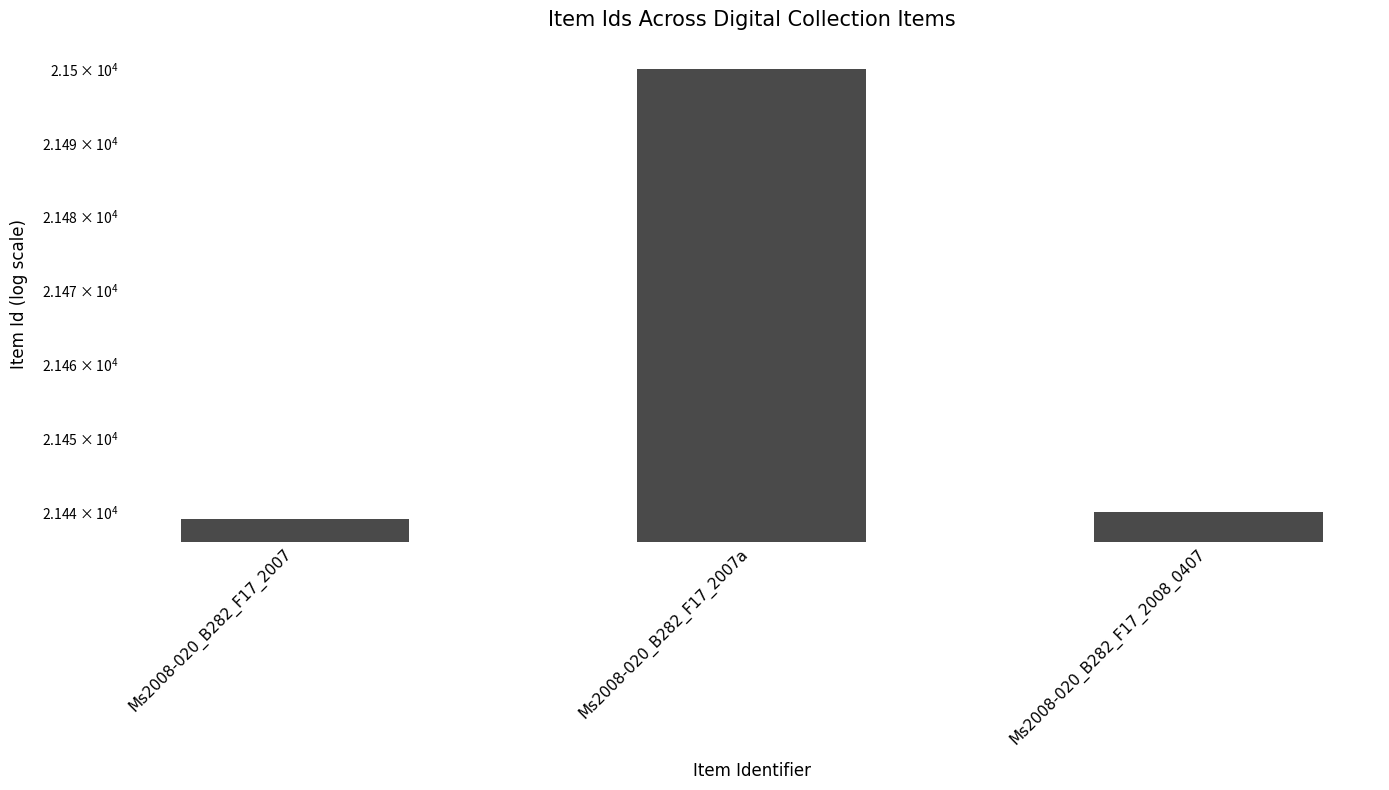

What is the difference between the values at Ms2008-020_B282_F17_2007 and Ms2008-020_B282_F17_2007a?

61